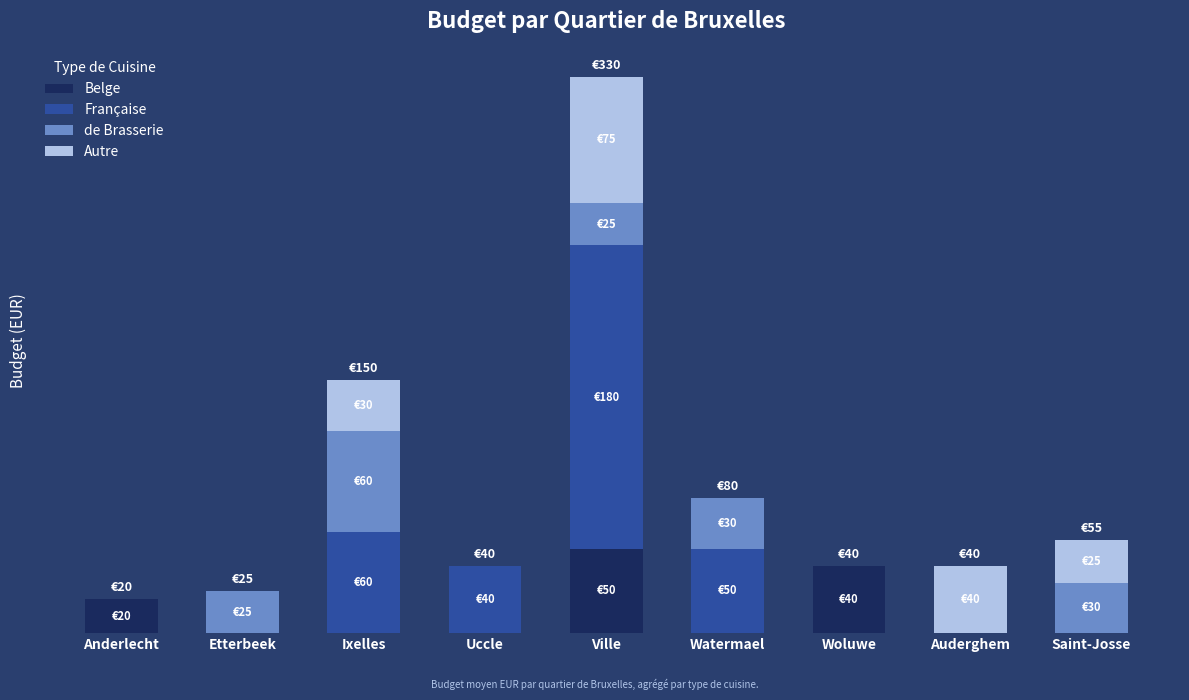

What are all the series names shown in the legend?

Belge, Française, de Brasserie, Autre